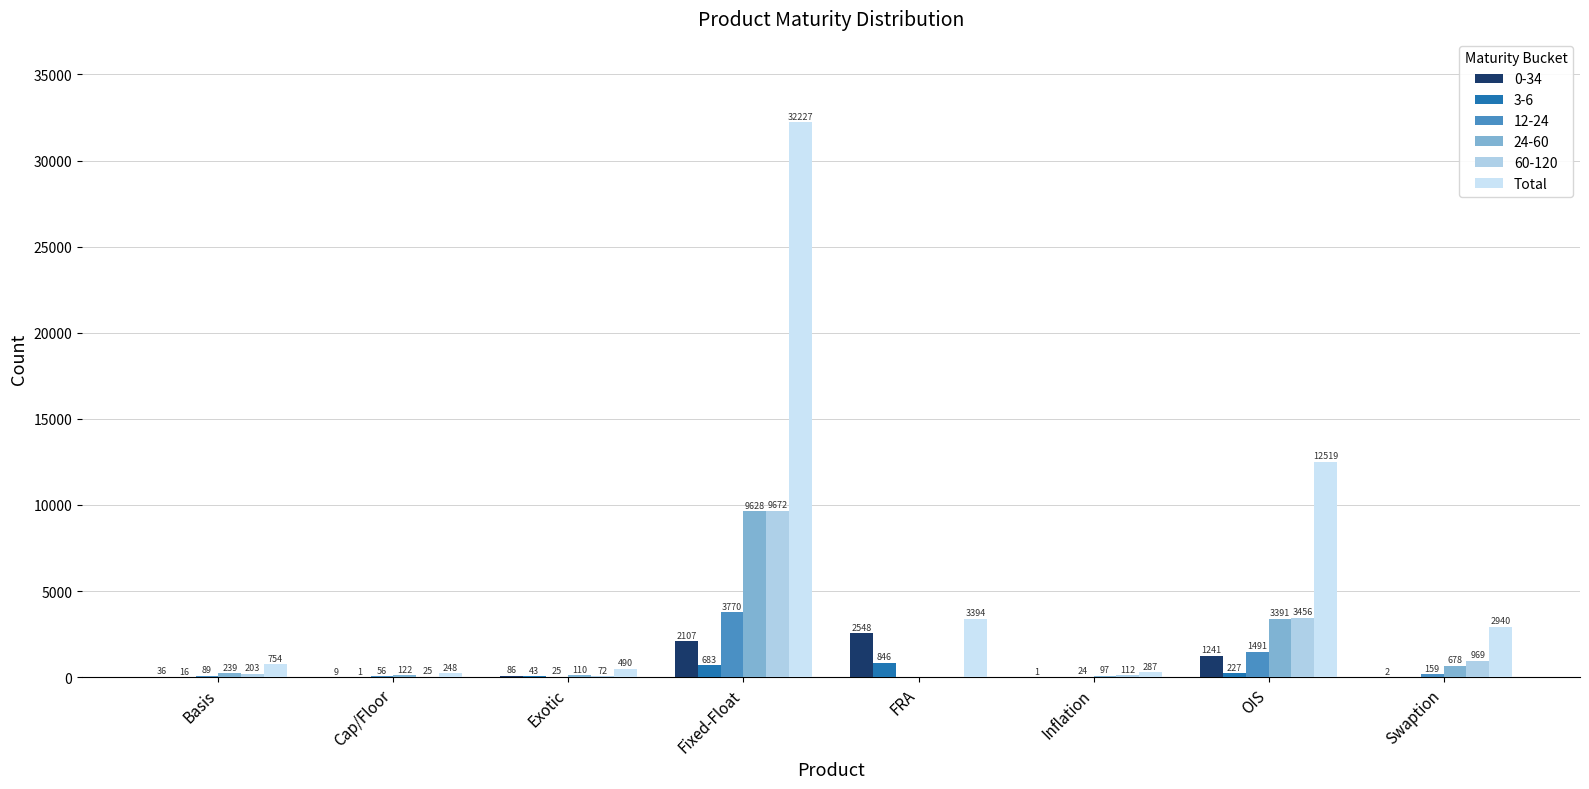

What is the label of the 3rd bar from the right?

Inflation